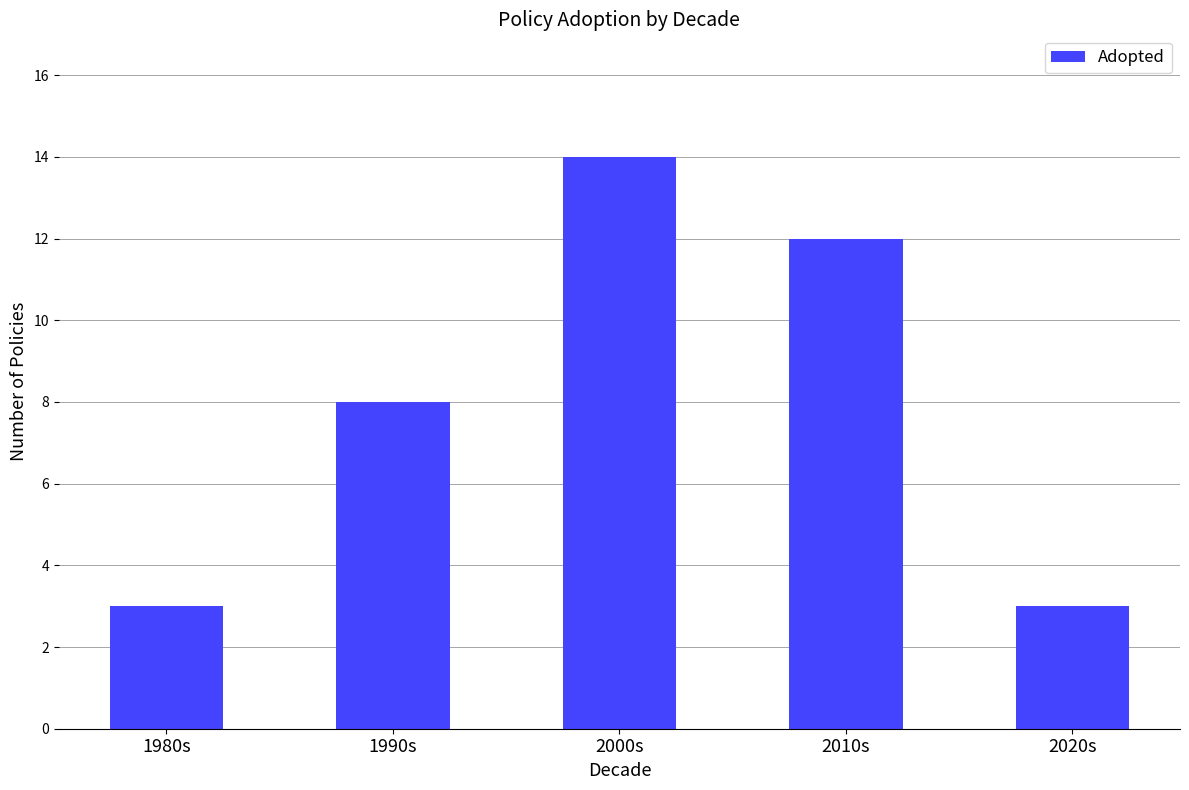

How many bars are there in total?

5